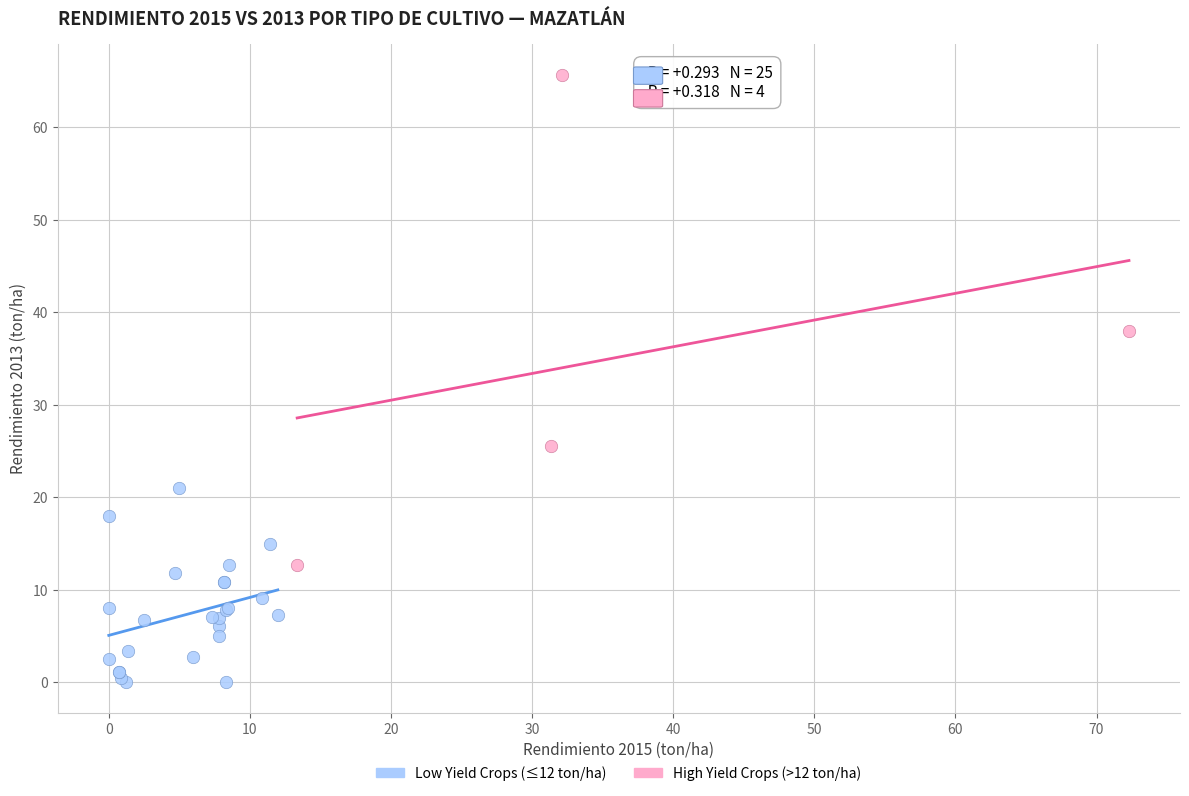

Which series contains the highest Y value?

High Yield Crops (>12 ton/ha)